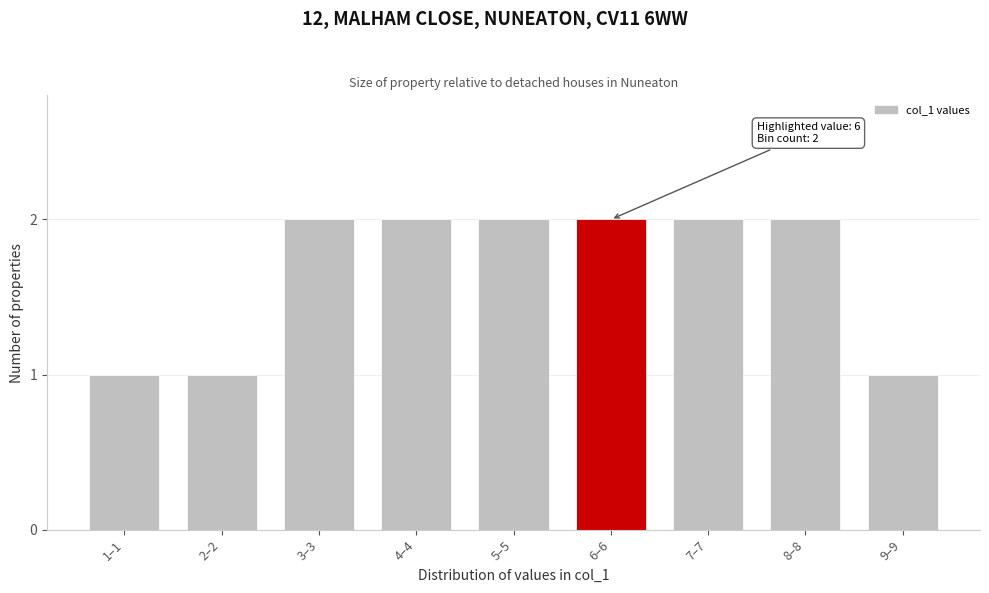

Reading left to right, list all the values displayed in this chart.

1	1	2	2	2	2	2	2	1